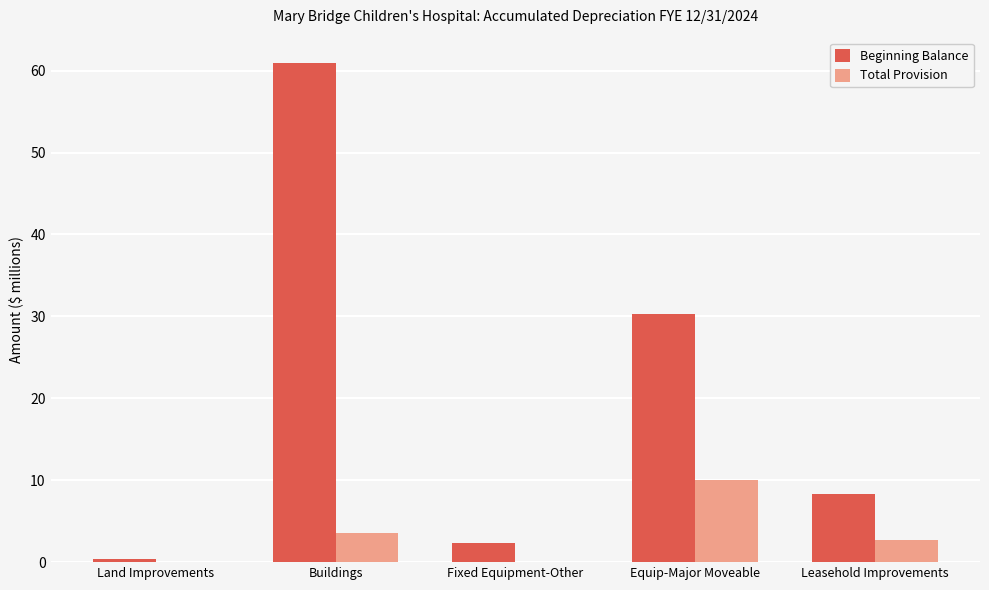

Is it true that Total Provision equals 0.8 at Leasehold Improvements?

False